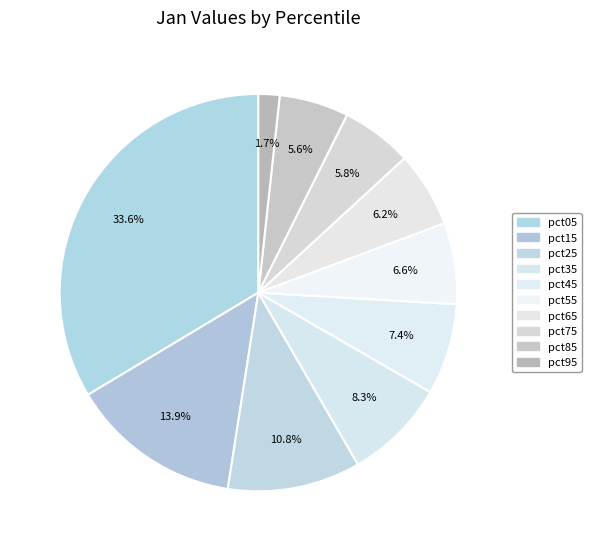

Count the number of slices in the pie.

10